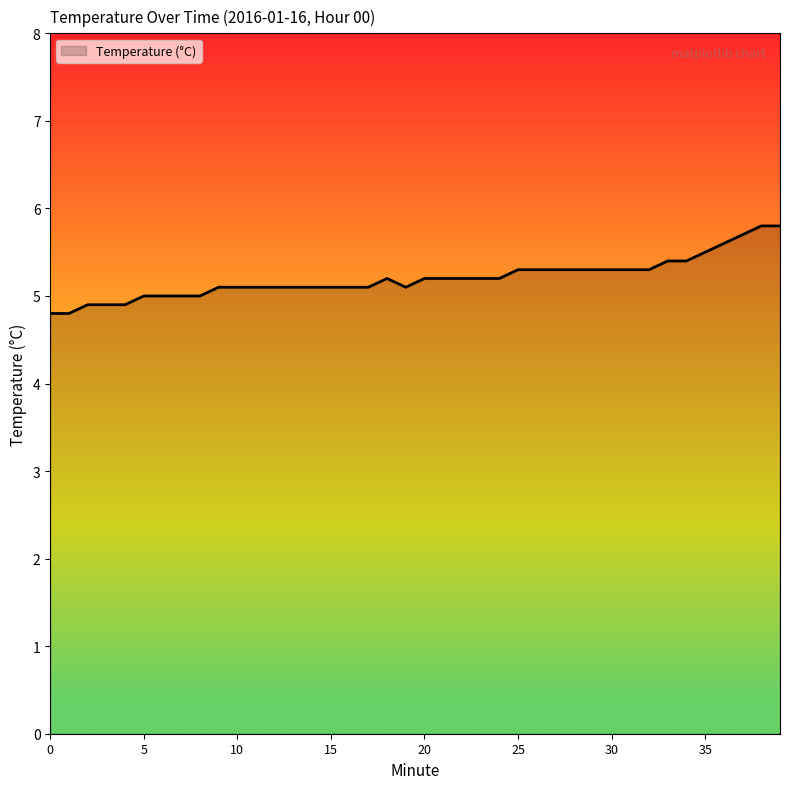

What is the difference between the maximum and minimum values?

1.0